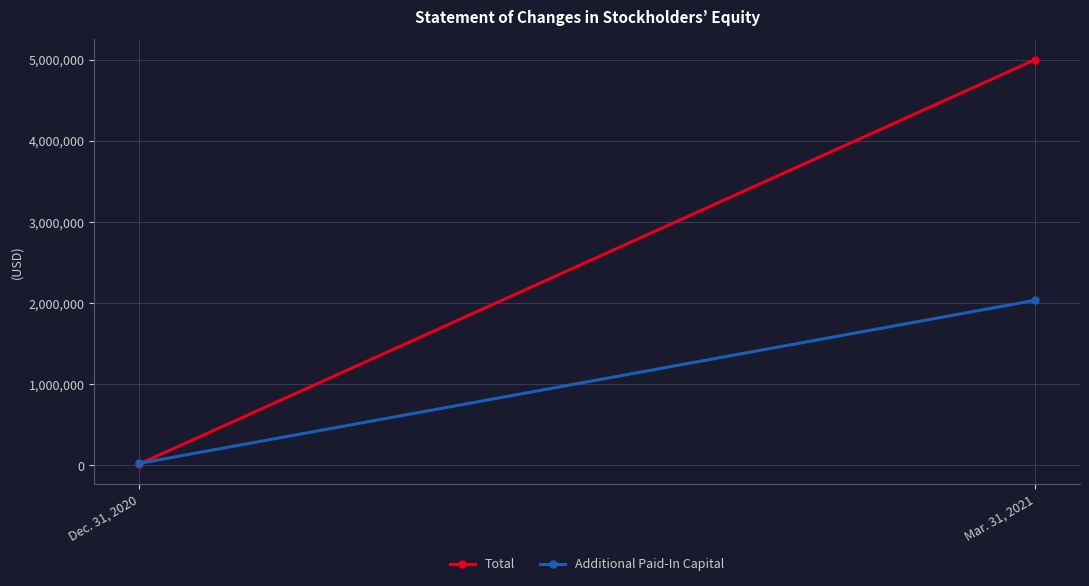

How many categories are shown in the chart?

2